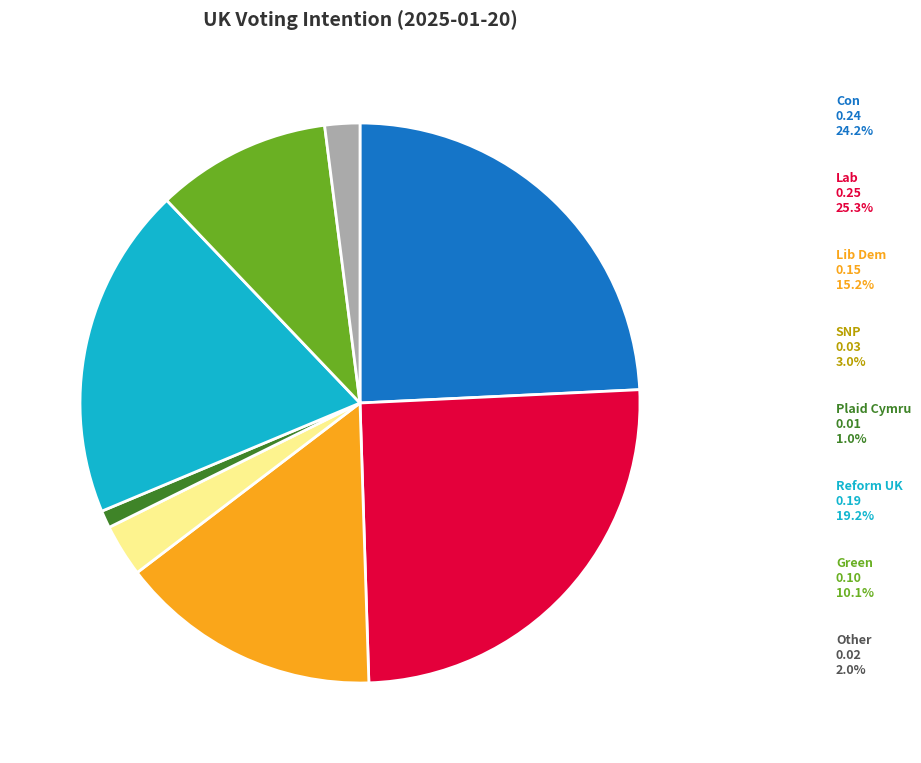

Which slice is the largest?

Lab